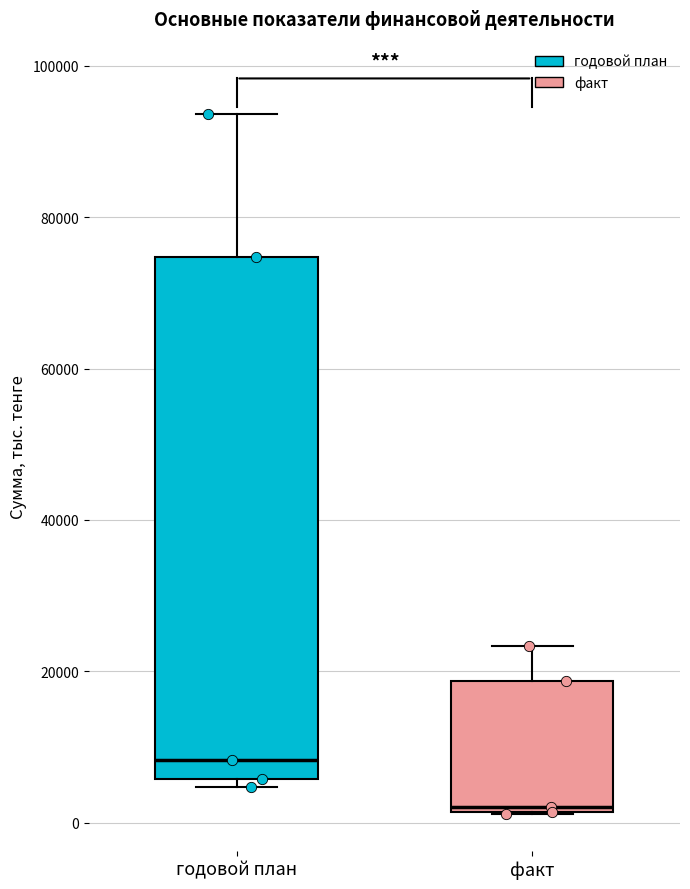

Reading left to right, read every box against the y-axis: the position of its median line, the range the box covers, and the ends of its whiskers. The values are not printed on the chart, so give them approximately, as read against the axis.

годовой план: median 8000, box 6000 to 74000, whiskers 4000 to 94000
факт: median 2000 (just above the box's lower edge), box 2000 to 18000, whiskers 2000 to 24000